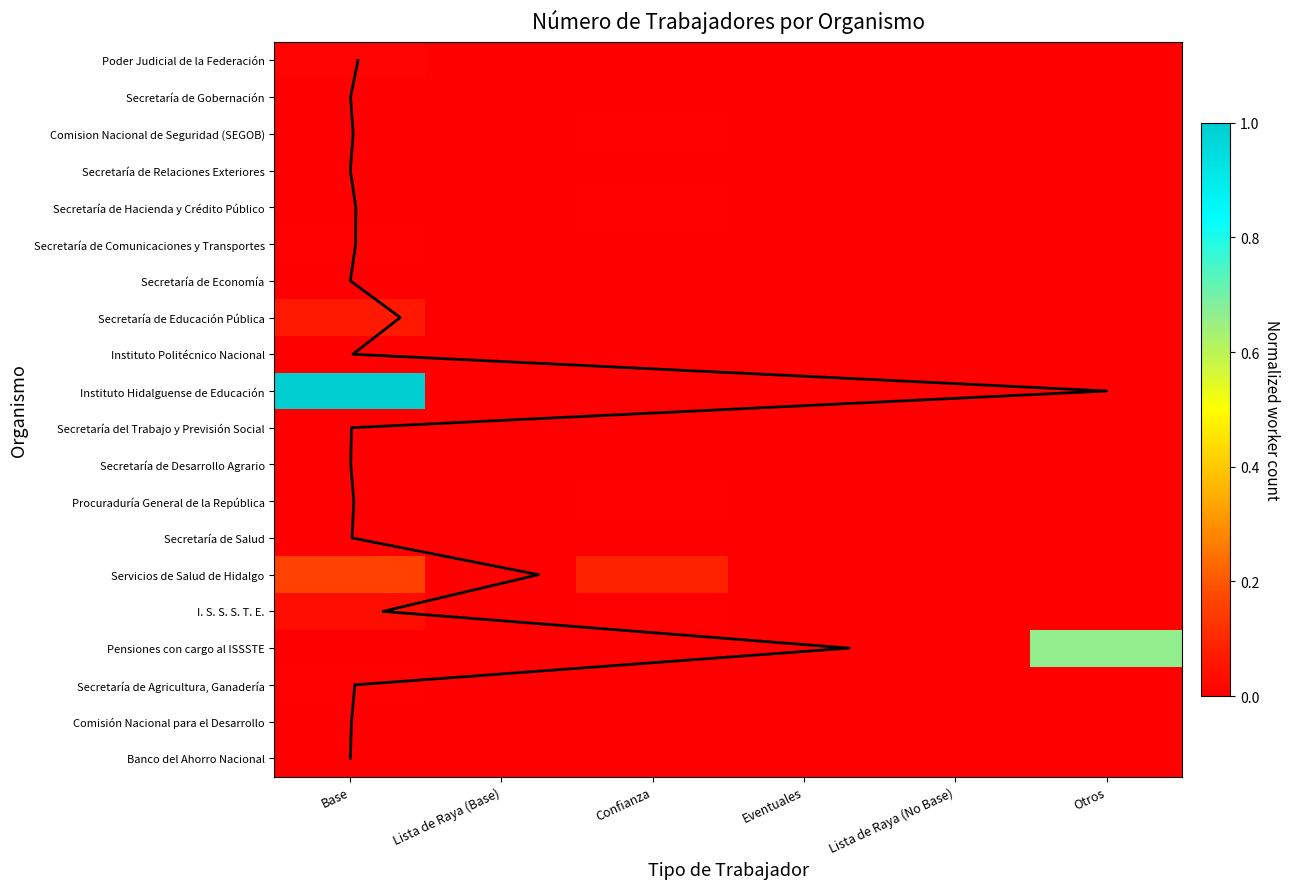

Reading left to right, transcribe all the data shown in this chart.

Poder Judicial de la Federación: 0.0	0.0	0.0	0.0	0.0	0.0
Secretaría de Gobernación: 0.0	0.0	0.0	0.0	0.0	0.0
Comision Nacional de Seguridad (SEGOB): 0.0	0.0	0.0	0.0	0.0	0.0
Secretaría de Relaciones Exteriores: 0.0	0.0	0.0	0.0	0.0	0.0
Secretaría de Hacienda y Crédito Público: 0.0	0.0	0.0	0.0	0.0	0.0
Secretaría de Comunicaciones y Transportes: 0.0	0.0	0.0	0.0	0.0	0.0
Secretaría de Economía: 0.0	0.0	0.0	0.0	0.0	0.0
Secretaría de Educación Pública: 0.1	0.0	0.0	0.0	0.0	0.0
Instituto Politécnico Nacional: 0.0	0.0	0.0	0.0	0.0	0.0
Instituto Hidalguense de Educación: 1.0	0.0	0.0	0.0	0.0	0.0
Secretaría del Trabajo y Previsión Social: 0.0	0.0	0.0	0.0	0.0	0.0
Secretaría de Desarrollo Agrario: 0.0	0.0	0.0	0.0	0.0	0.0
Procuraduría General de la República: 0.0	0.0	0.0	0.0	0.0	0.0
Secretaría de Salud: 0.0	0.0	0.0	0.0	0.0	0.0
Servicios de Salud de Hidalgo: 0.2	0.0	0.1	0.0	0.0	0.0
I. S. S. S. T. E.: 0.0	0.0	0.0	0.0	0.0	0.0
Pensiones con cargo al ISSSTE: 0.0	0.0	0.0	0.0	0.0	0.7
Secretaría de Agricultura, Ganadería: 0.0	0.0	0.0	0.0	0.0	0.0
Comisión Nacional para el Desarrollo: 0.0	0.0	0.0	0.0	0.0	0.0
Banco del Ahorro Nacional: 0.0	0.0	0.0	0.0	0.0	0.0